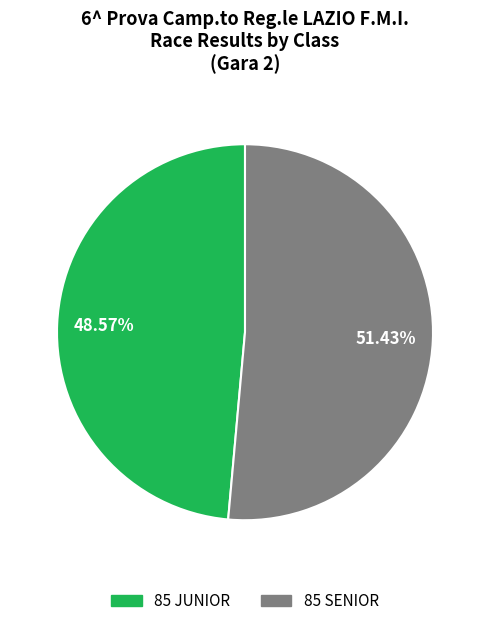

To the nearest percent, what percentage of the pie is 85 SENIOR?

51%